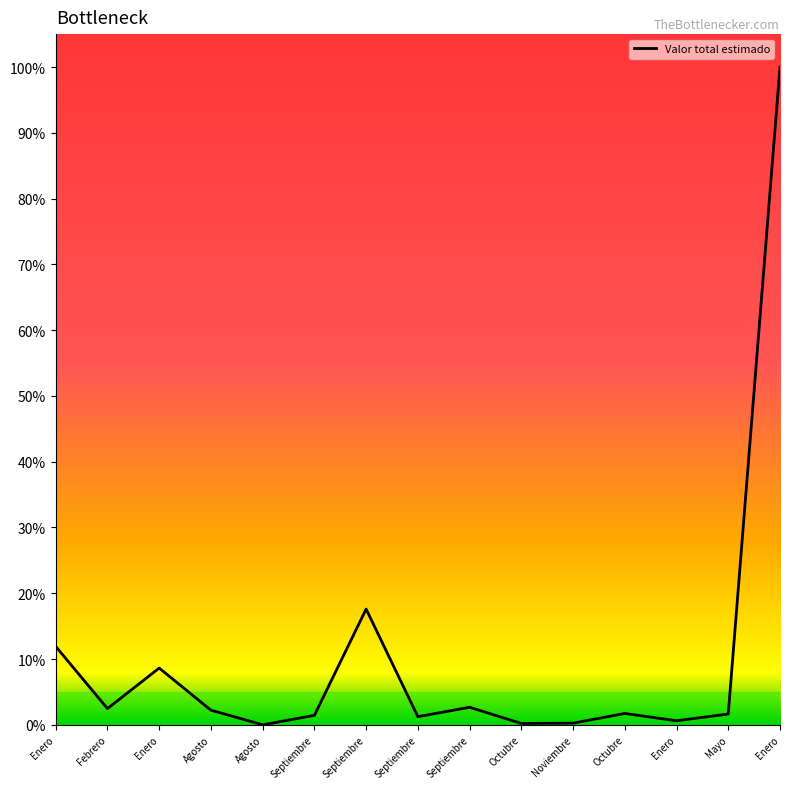

Does the chart display data point markers on the line(s)?

No